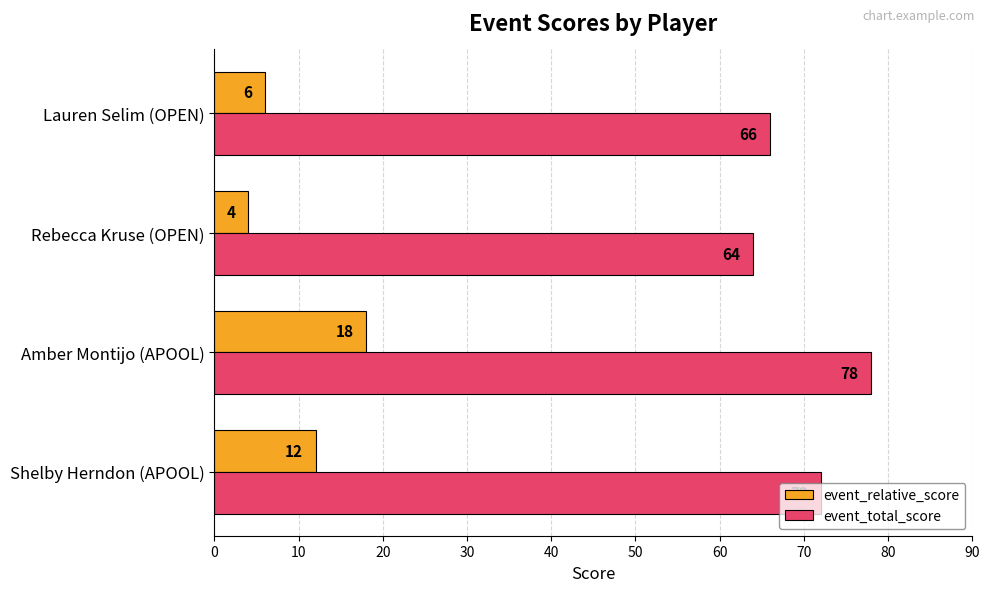

At which category is the sum across all series the highest?

Amber Montijo (APOOL)